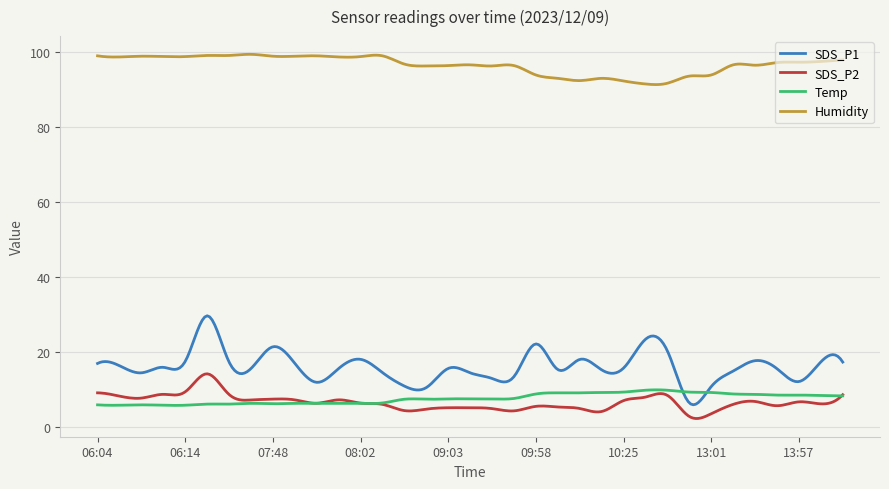

In Humidity, how many points are higher than both neighbors (excluding endpoints)?

11